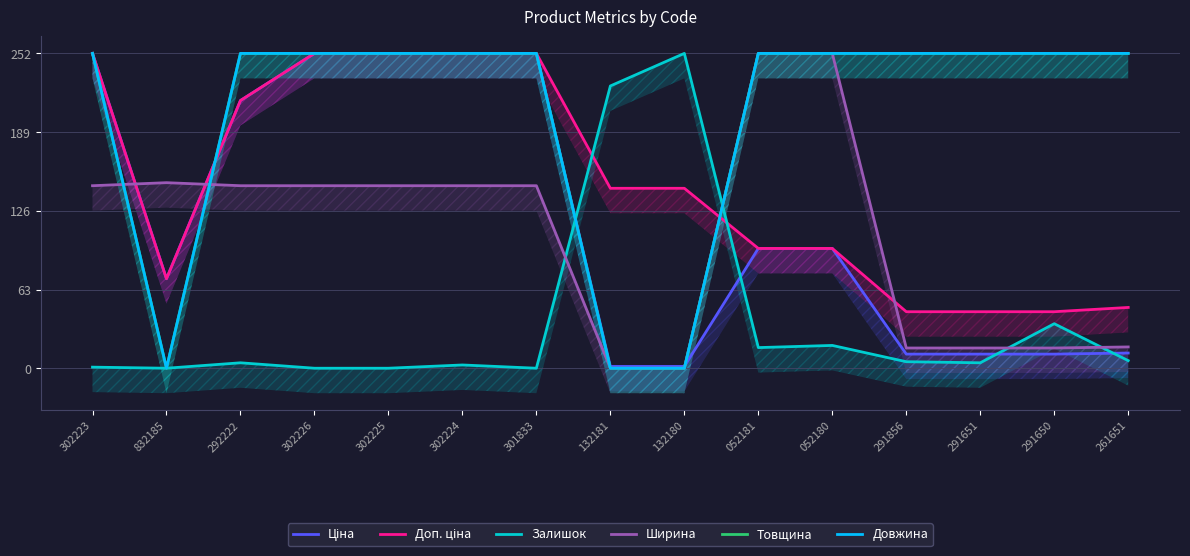

Does the chart have visible grid lines?

Yes